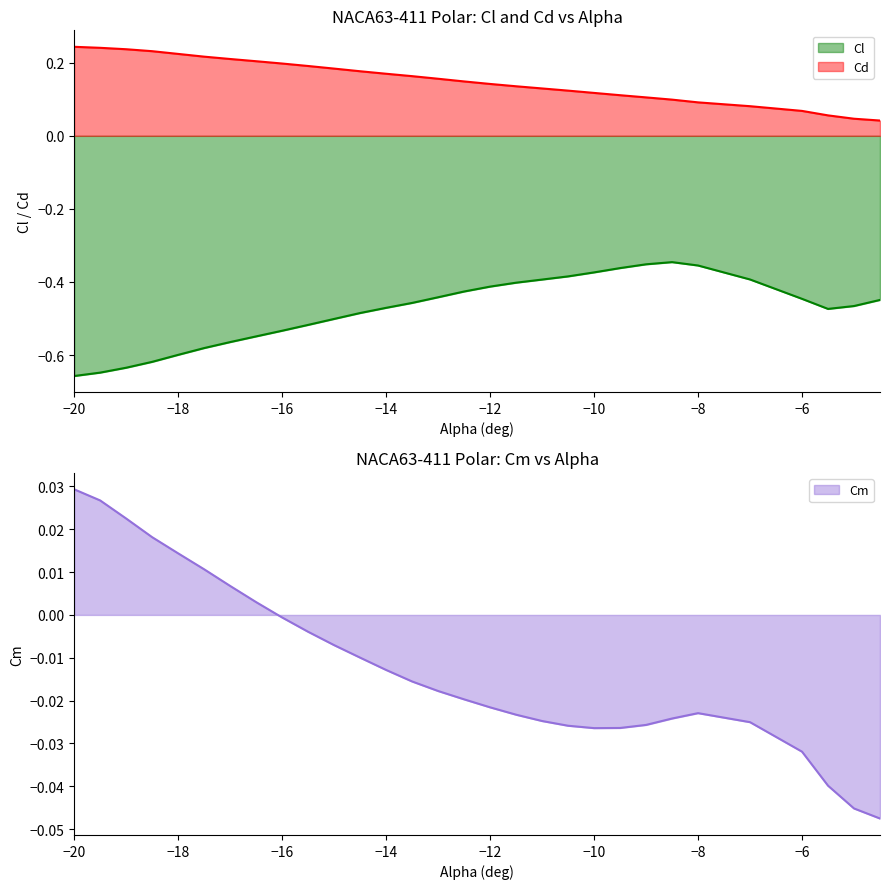

True or false: Cd and Cl intersect in this chart.

False